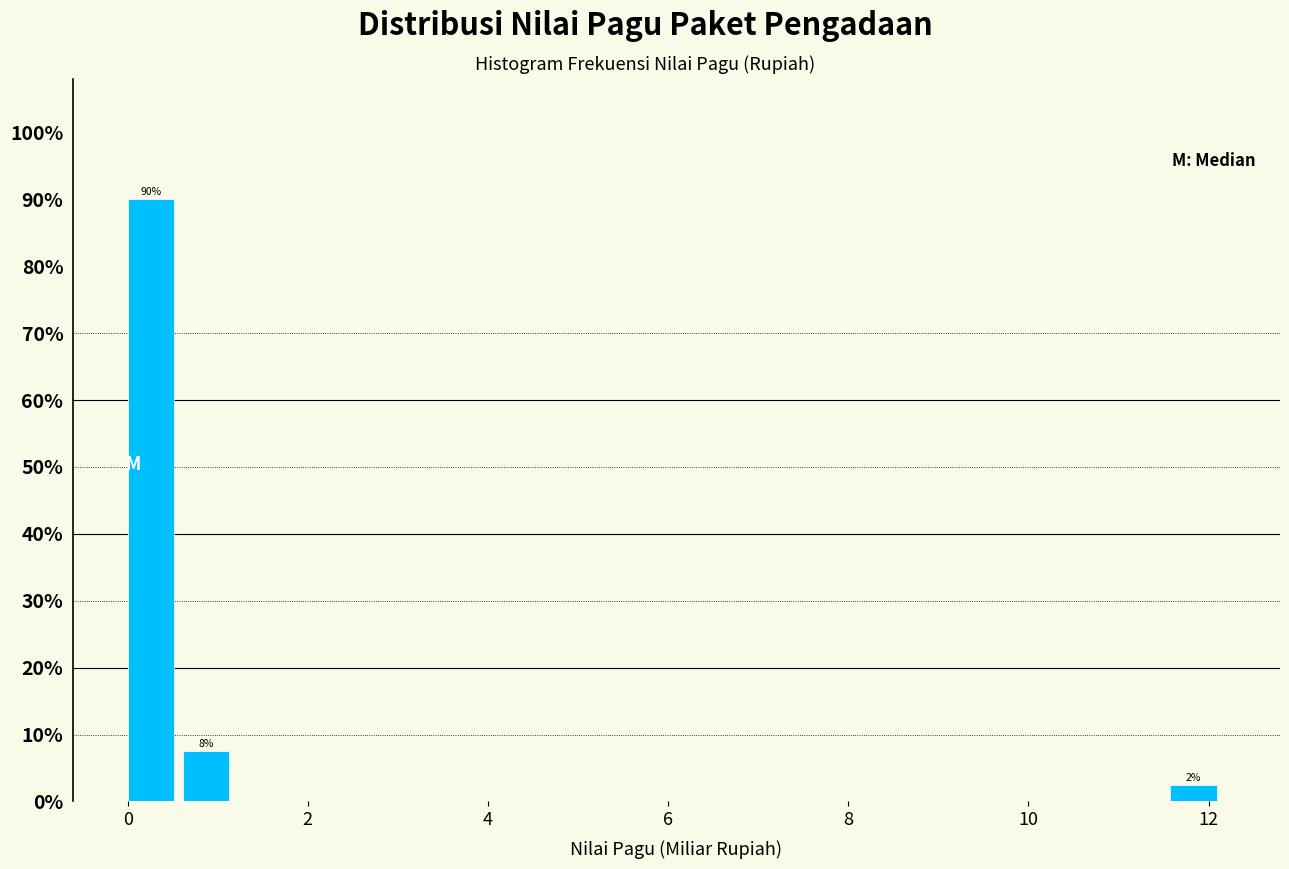

Read against the x-axis, roughly where is the centre of the tallest bar?

0.2